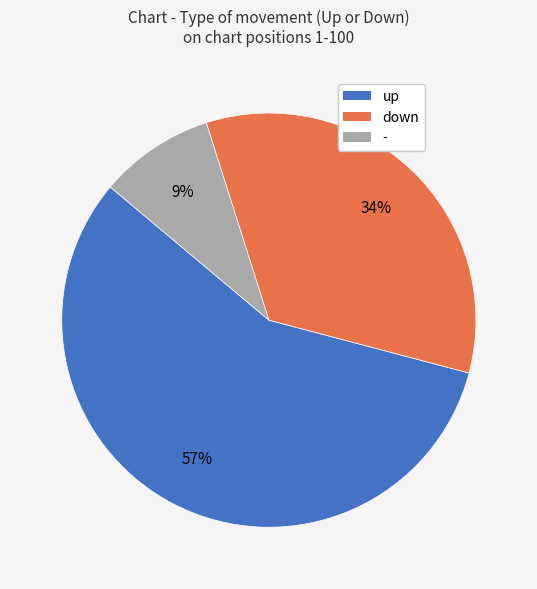

Which slice represents more than half of the pie?

up